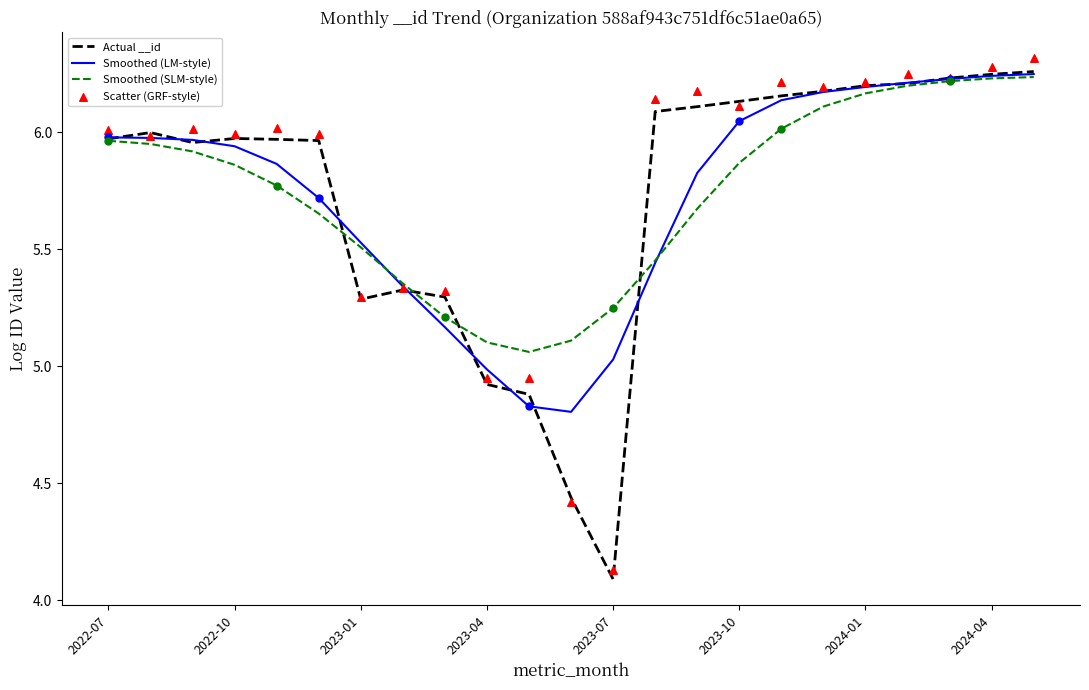

Which series contains the lowest Y value?

Actual __id